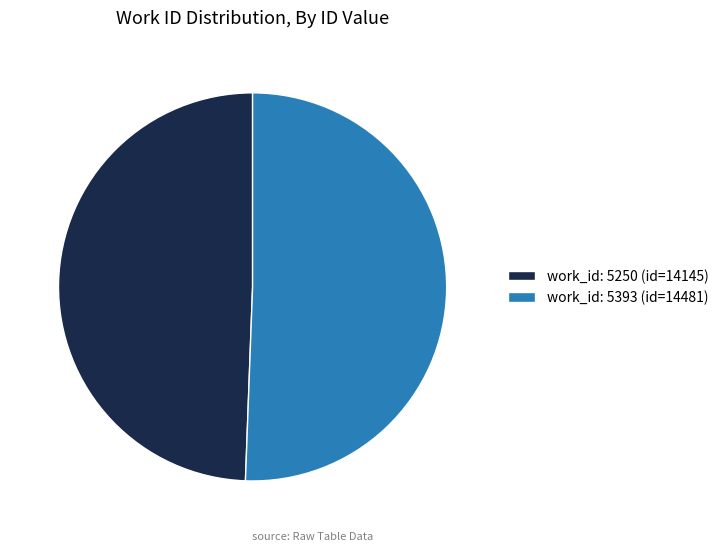

How many slices are in this pie chart?

2